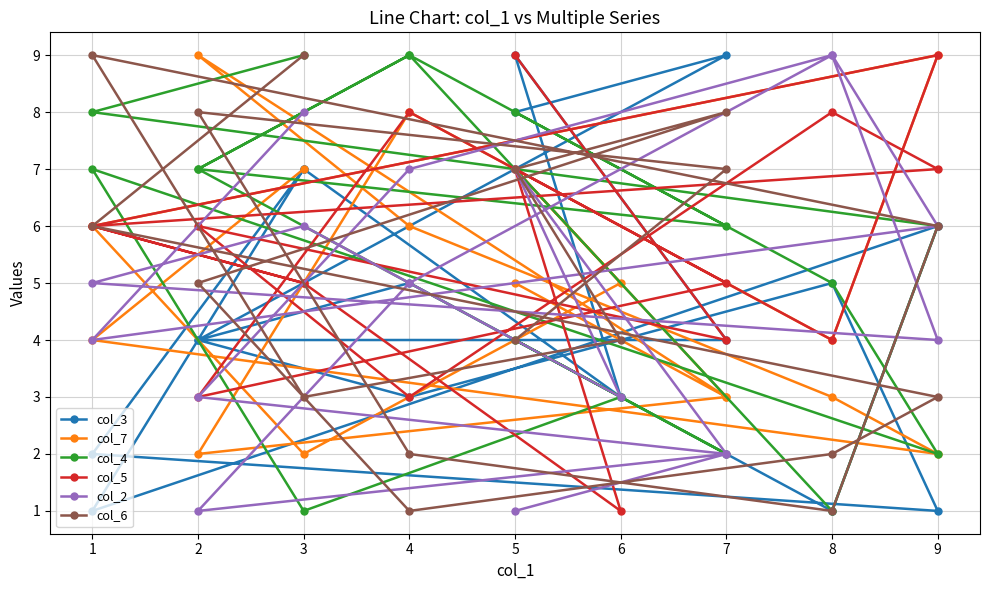

What is the average value of the col_6 series?

5